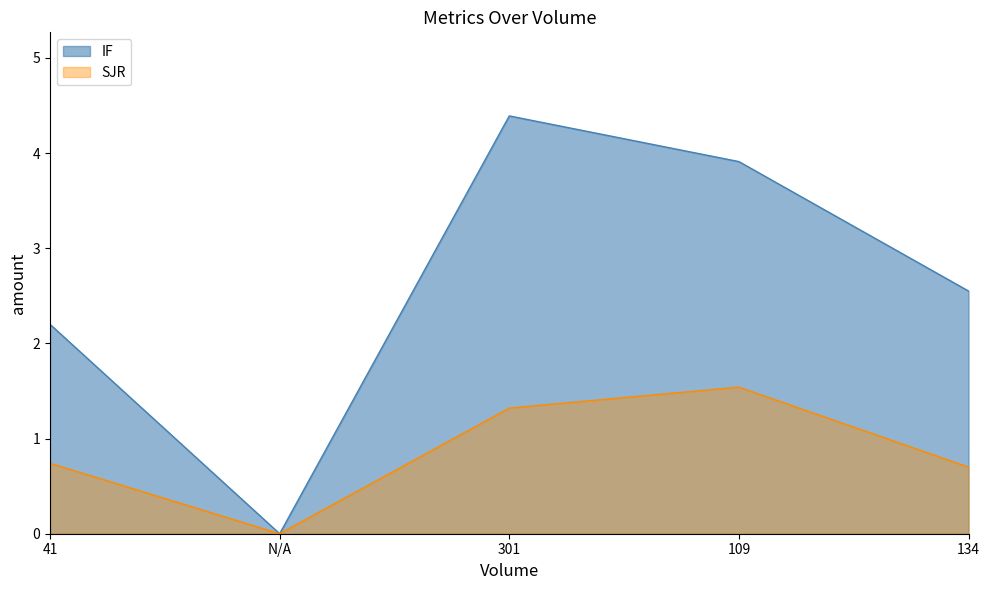

Which series changed the most between N/A and 134?

IF